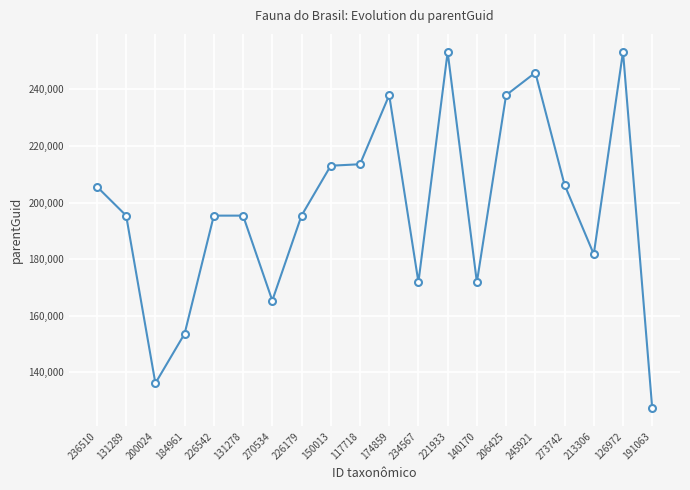

What position from the right is 117718?

11